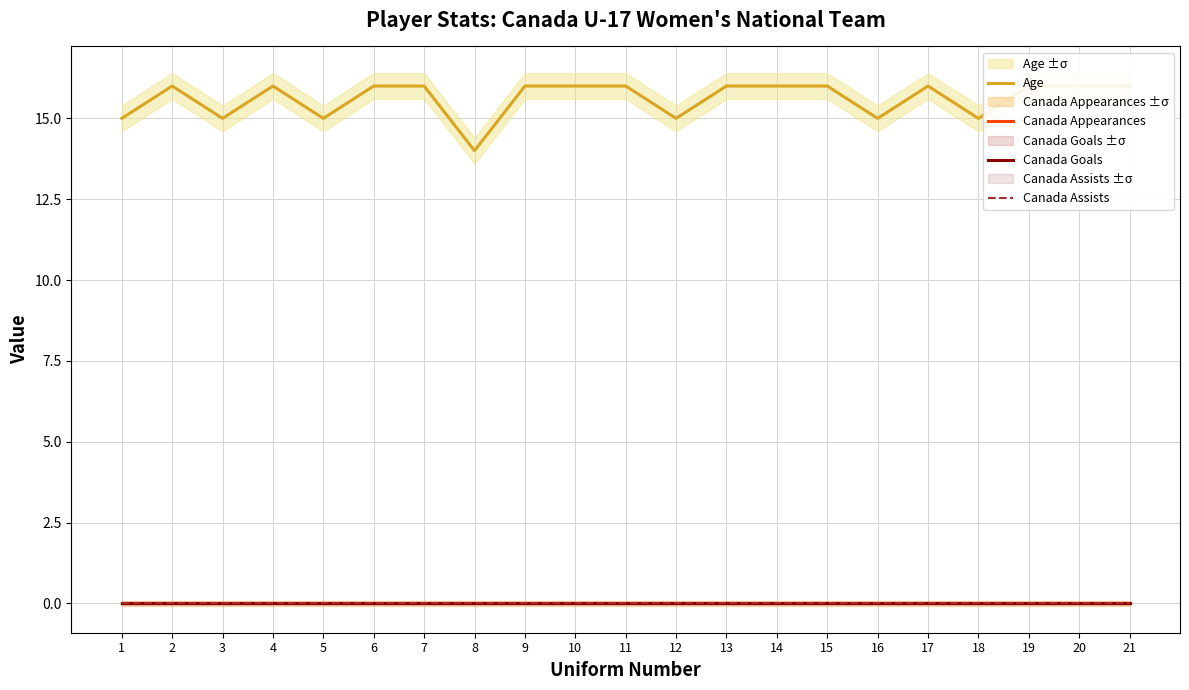

How many data points does each series have?

21